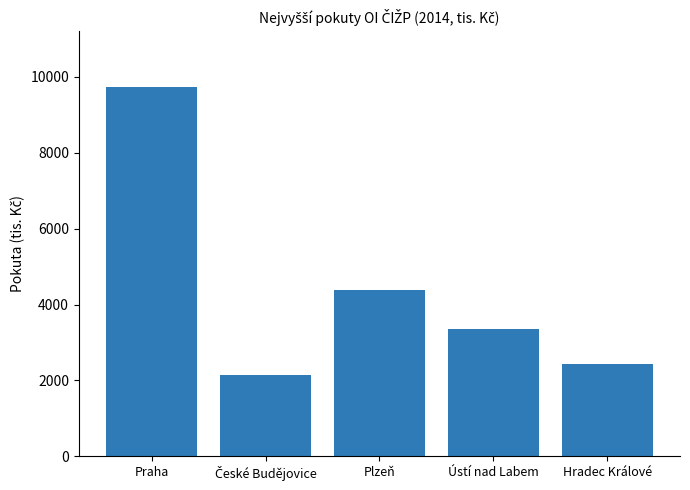

Reading left to right, list all the values displayed in this chart.

9745	2135	4393	3355	2430